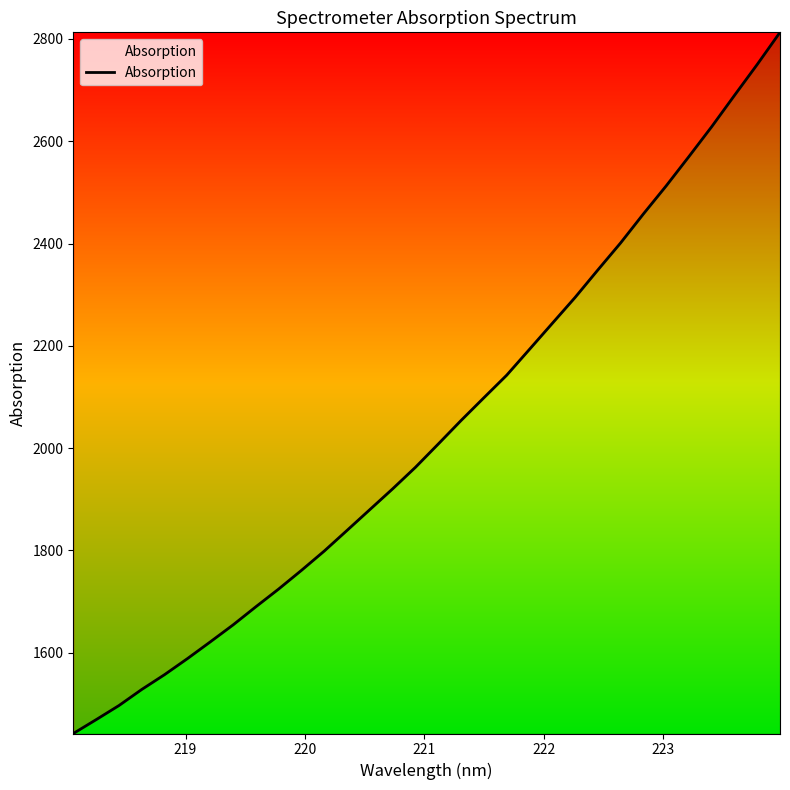

What is the difference between the maximum and minimum values?

1370.8